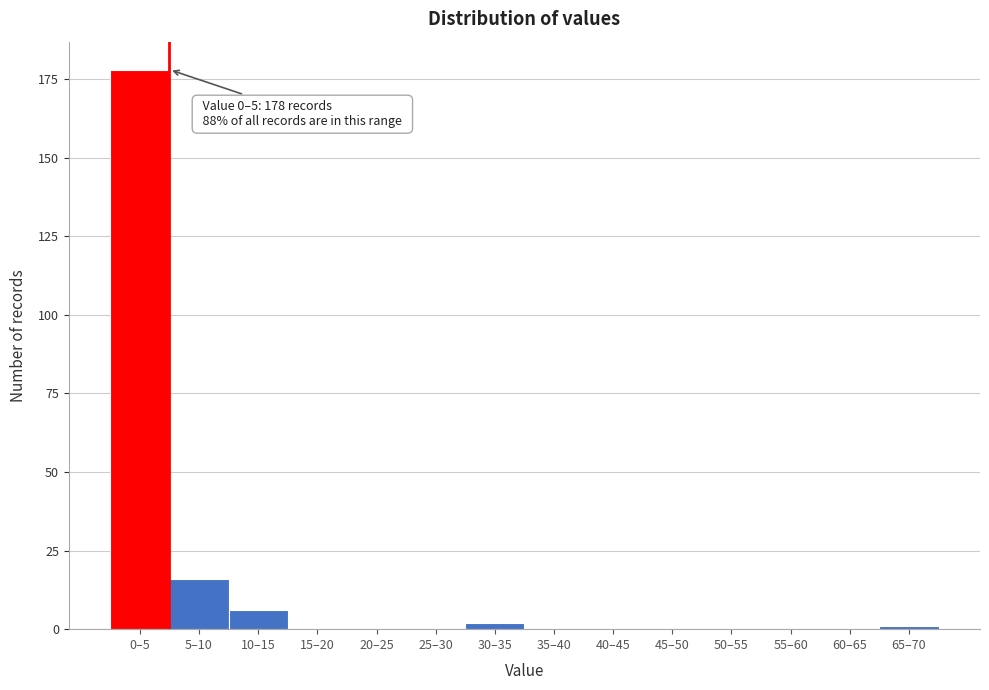

Reading right to left, extract all data points from this chart.

65–70=1	60–65=0	55–60=0	50–55=0	45–50=0	40–45=0	35–40=0	30–35=2	25–30=0	20–25=0	15–20=0	10–15=6	5–10=16	0–5=178